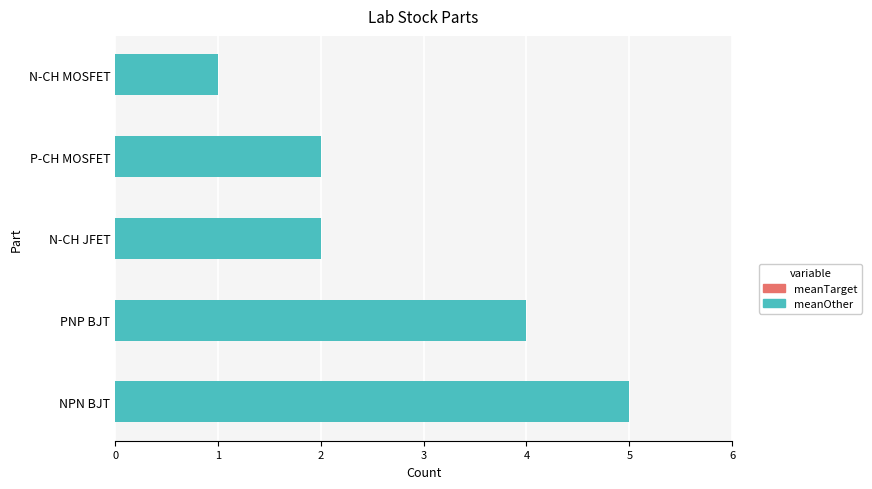

What is the average value?

3